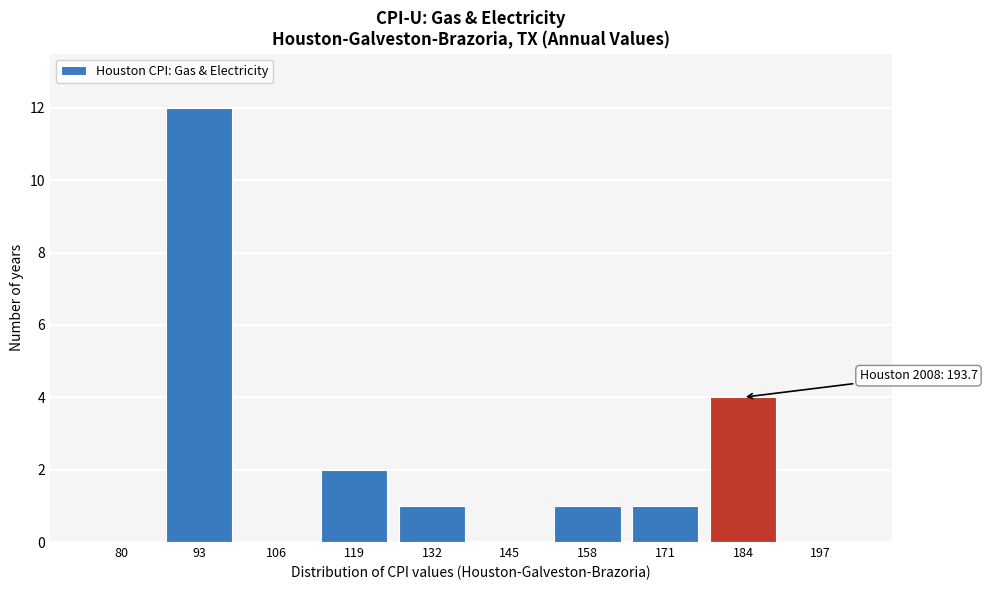

Reading right to left, transcribe all the data shown in this chart.

197=0	184=4	171=1	158=1	145=0	132=1	119=2	106=0	93=12	80=0